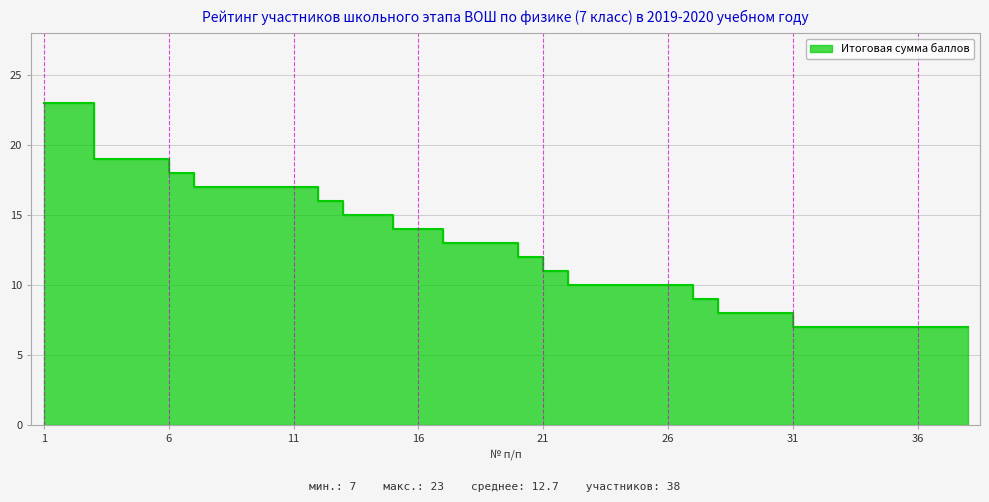

What is the approximate value at 36, to the nearest 10?

10